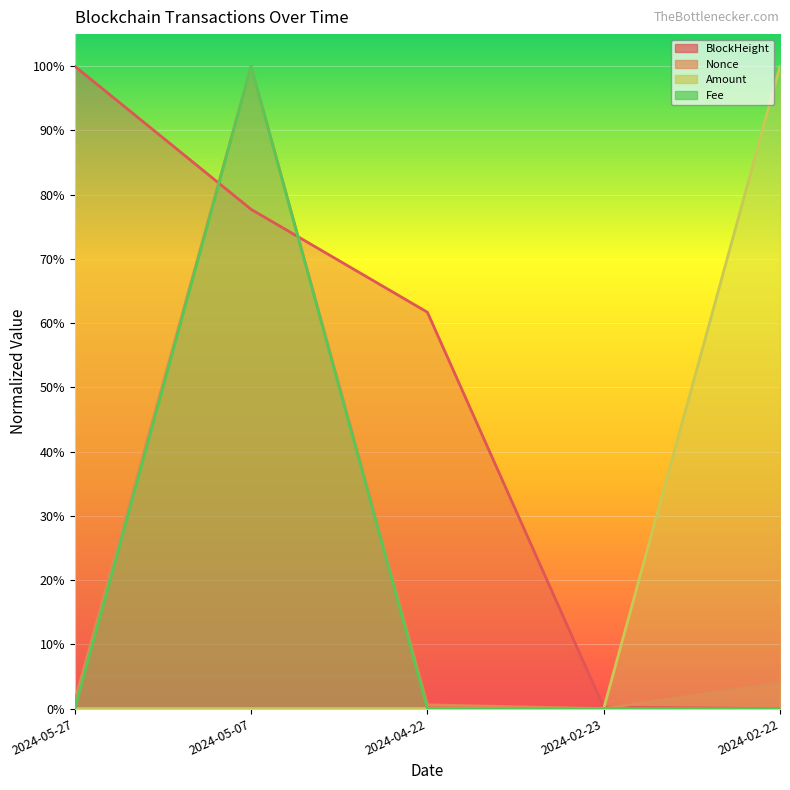

At how many categories does at least one series exceed 0?

5